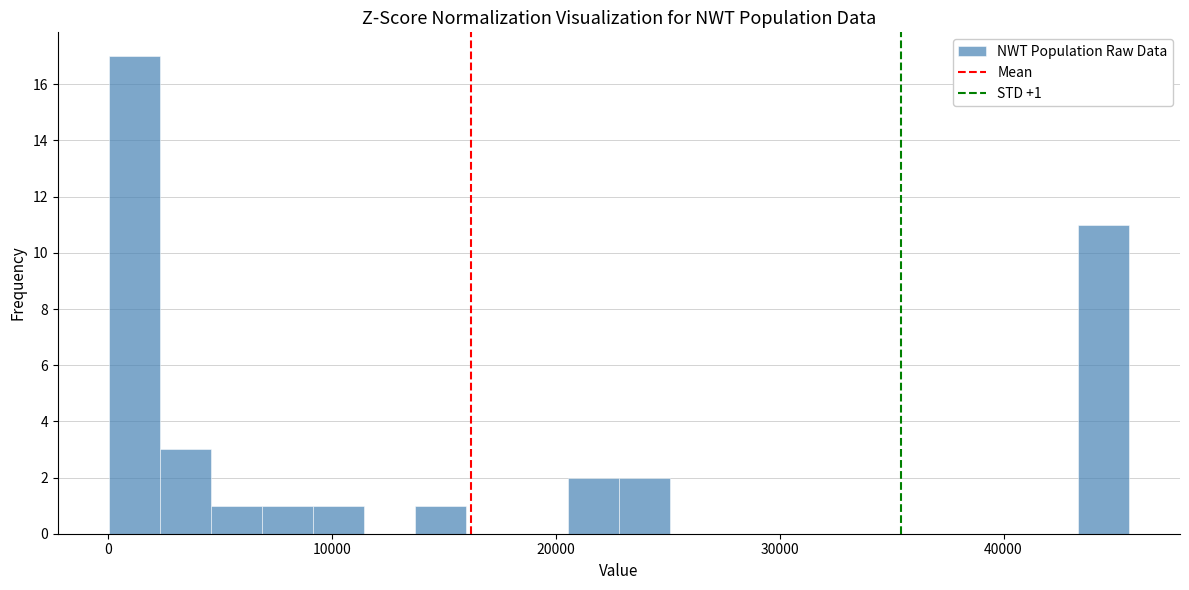

Read against the x-axis, roughly where is the centre of the tallest bar?

1000